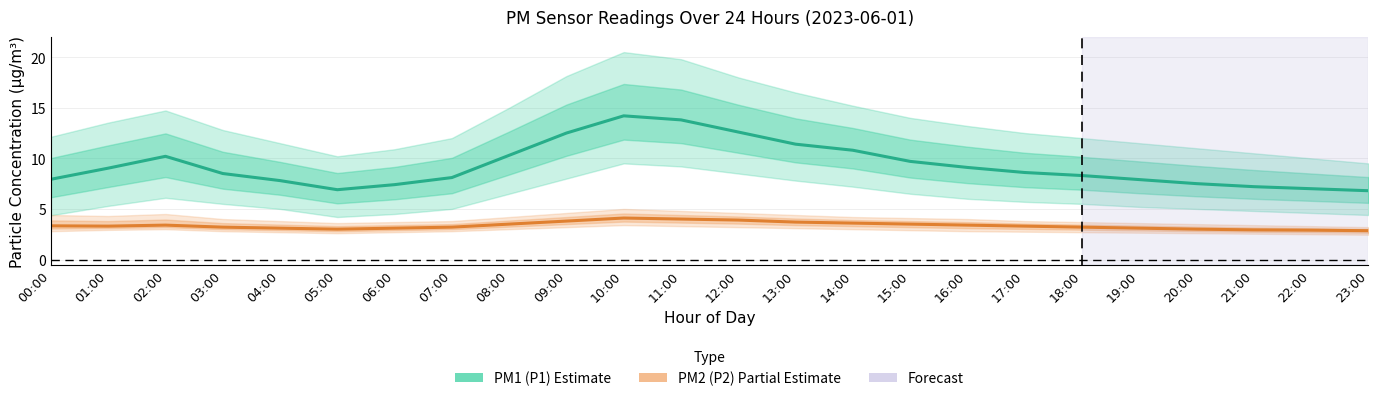

What position from the right is 21:00?

3